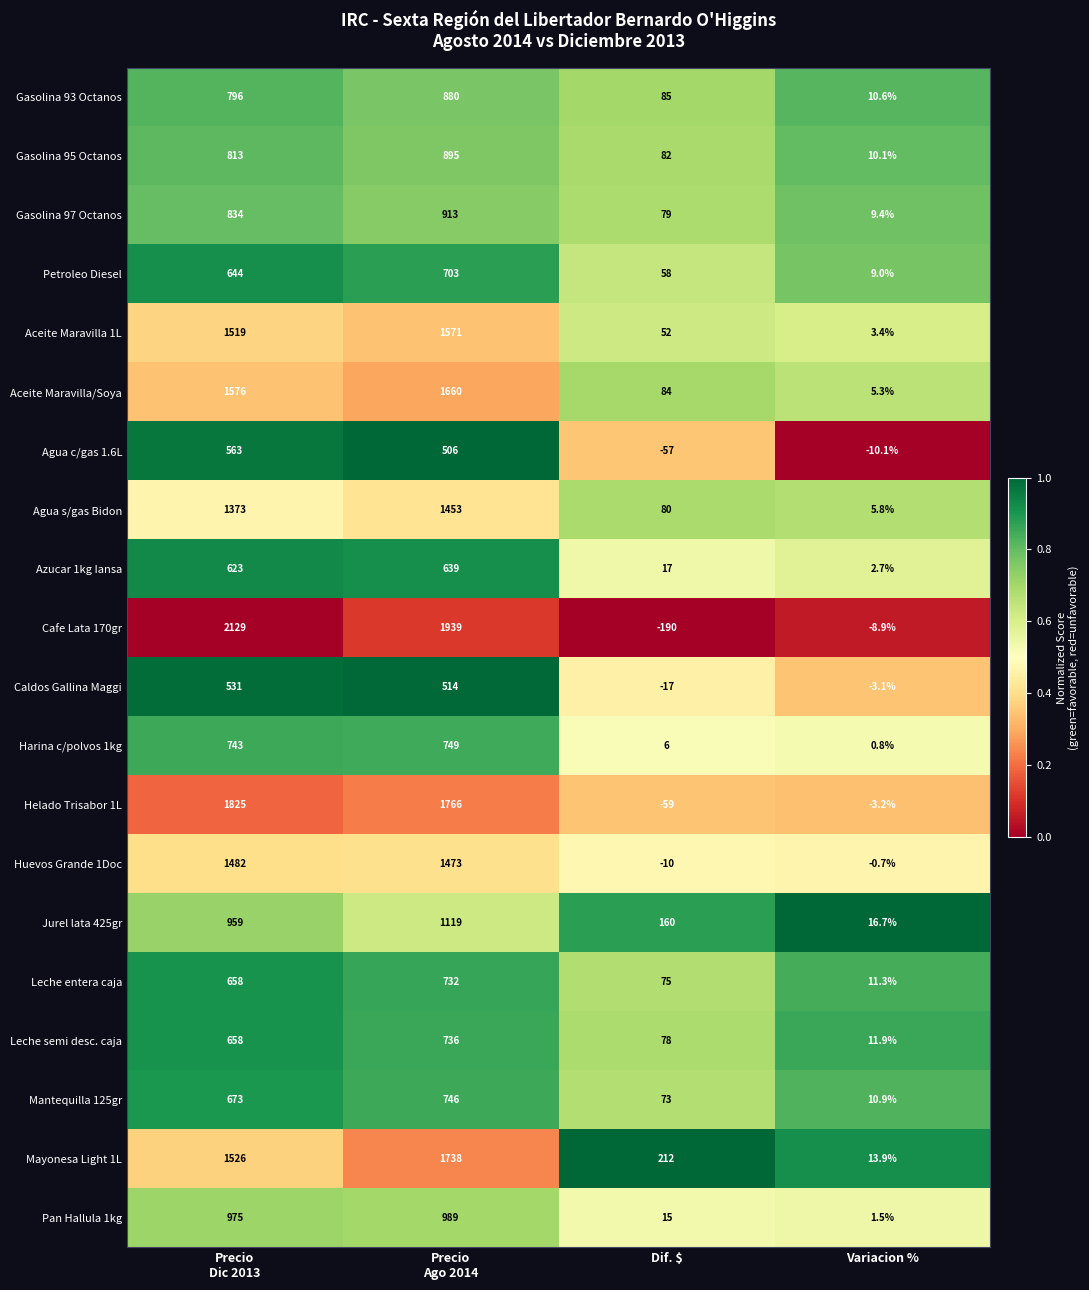

Which series has the largest range (max minus min)?

Cafe Lata 170gr